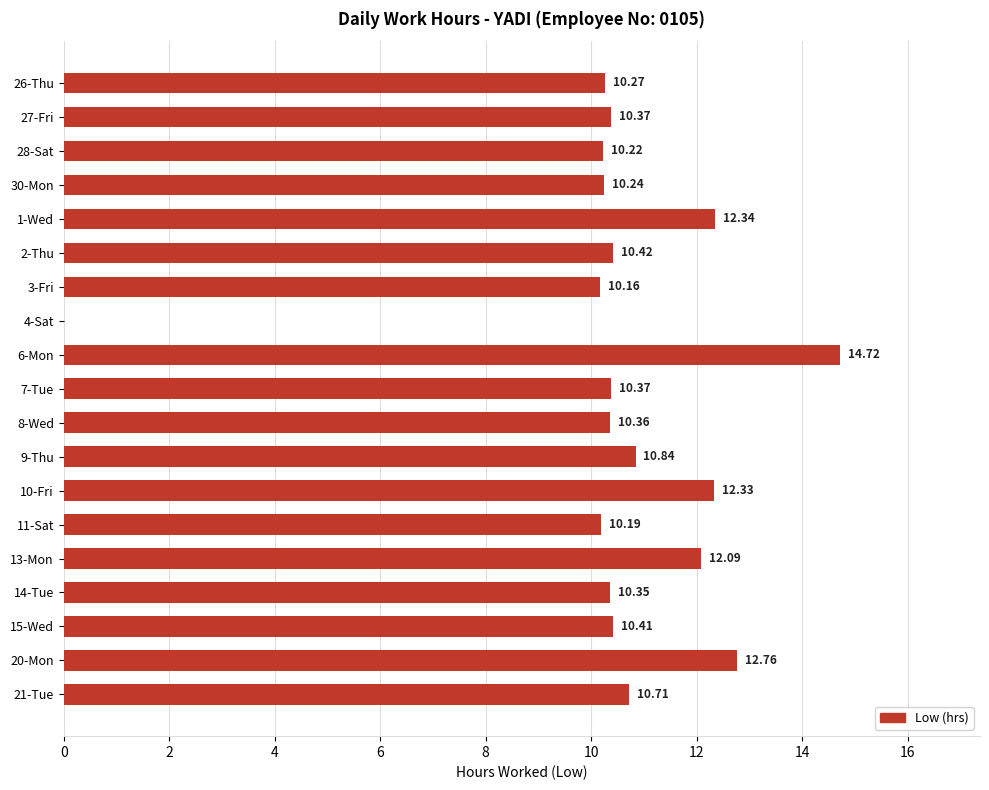

What is the sum of all values?

199.2